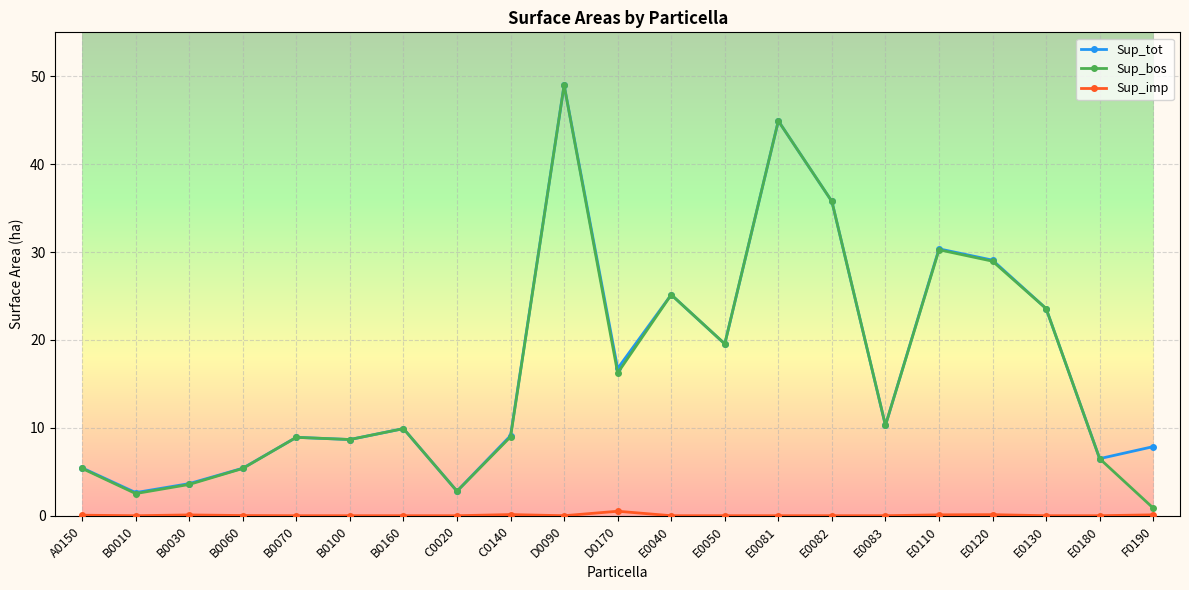

What is the average value of the Sup_bos series?

16.5